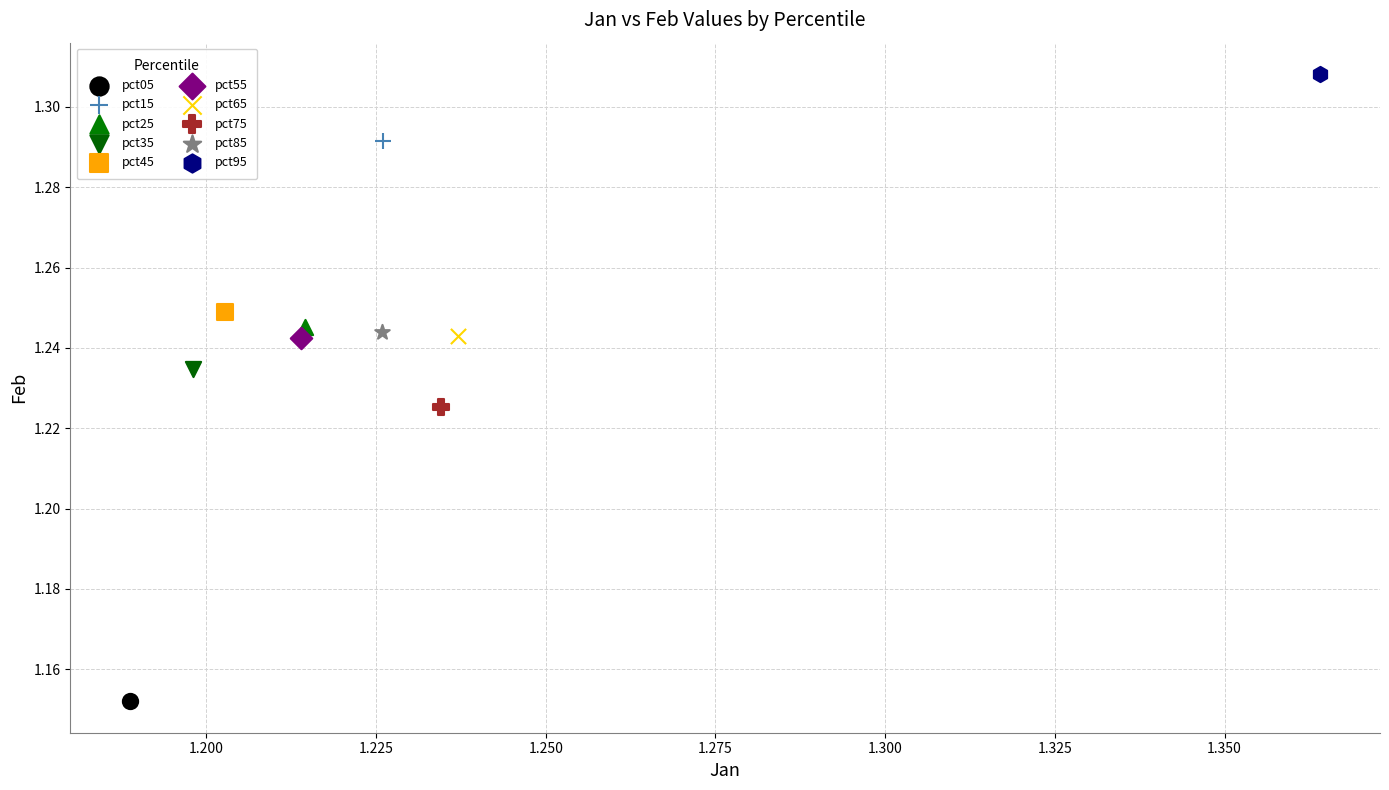

What are all the series names shown in the legend?

pct05, pct15, pct25, pct35, pct45, pct55, pct65, pct75, pct85, pct95